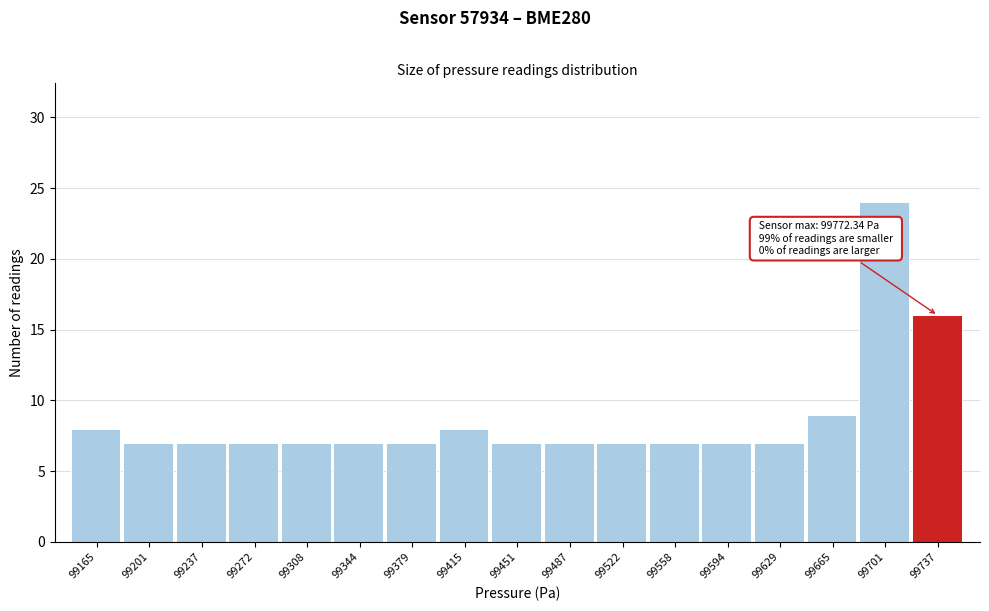

Reading left to right, what are all the values shown in this chart?

99165=8	99201=7	99237=7	99272=7	99308=7	99344=7	99379=7	99415=8	99451=7	99487=7	99522=7	99558=7	99594=7	99629=7	99665=9	99701=24	99737=16